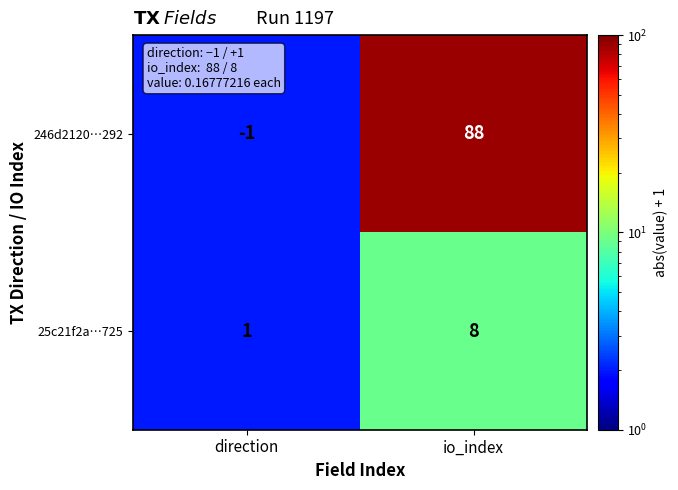

What is the maximum value shown in the chart?

88